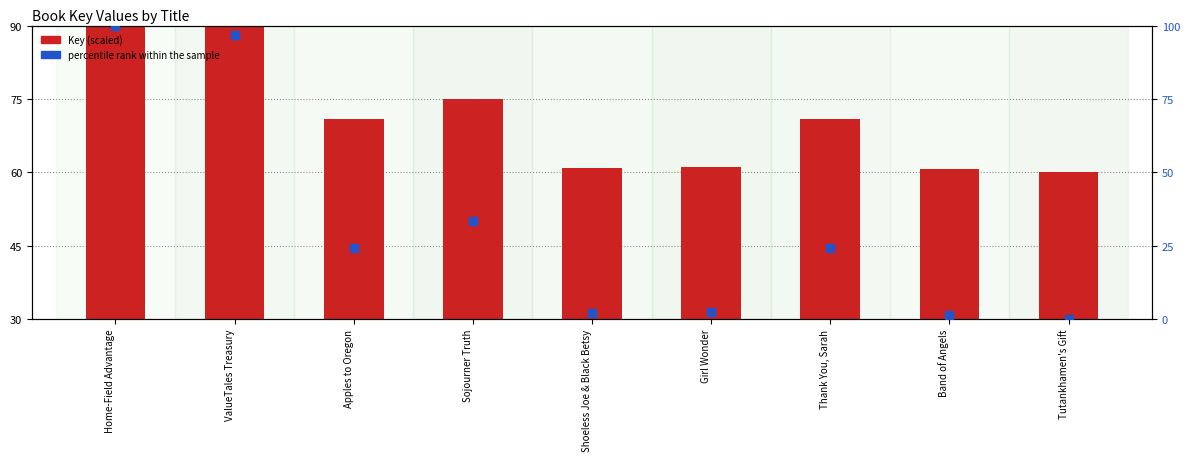

What are all the series names shown in the legend?

Key (scaled), percentile rank within the sample